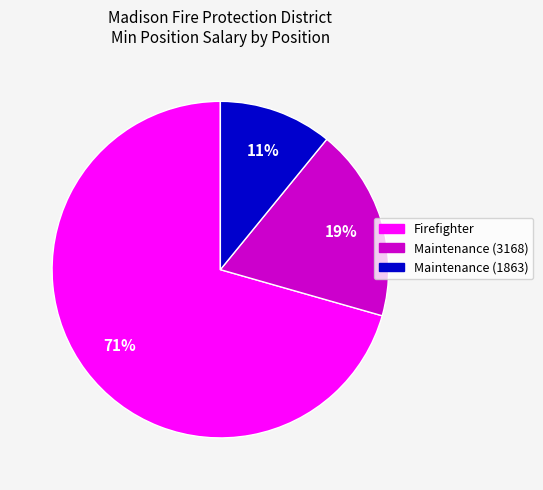

Is there any slice that represents more than half of the pie?

Yes